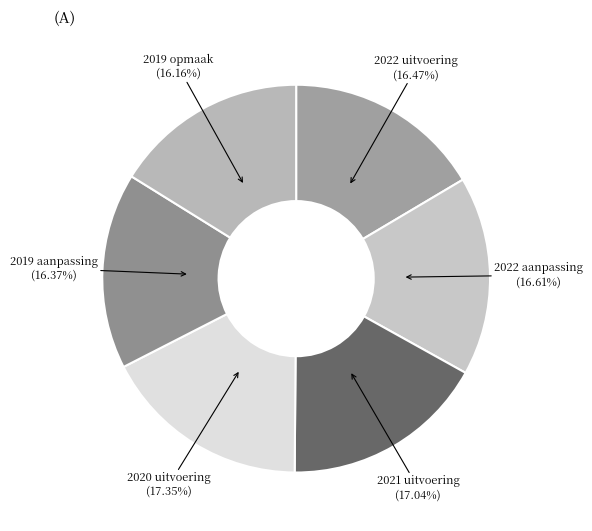

Is 2021 uitvoering the majority of the pie?

No